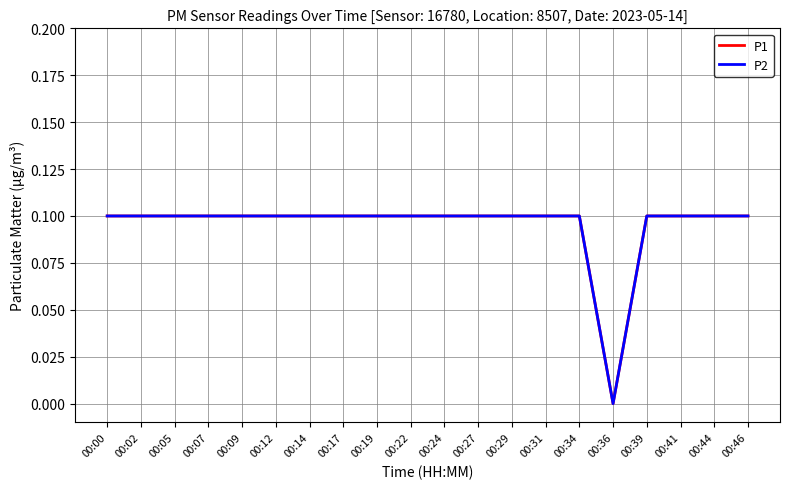

What is the sum of the P2 values at 00:02 and 00:41?

0.2